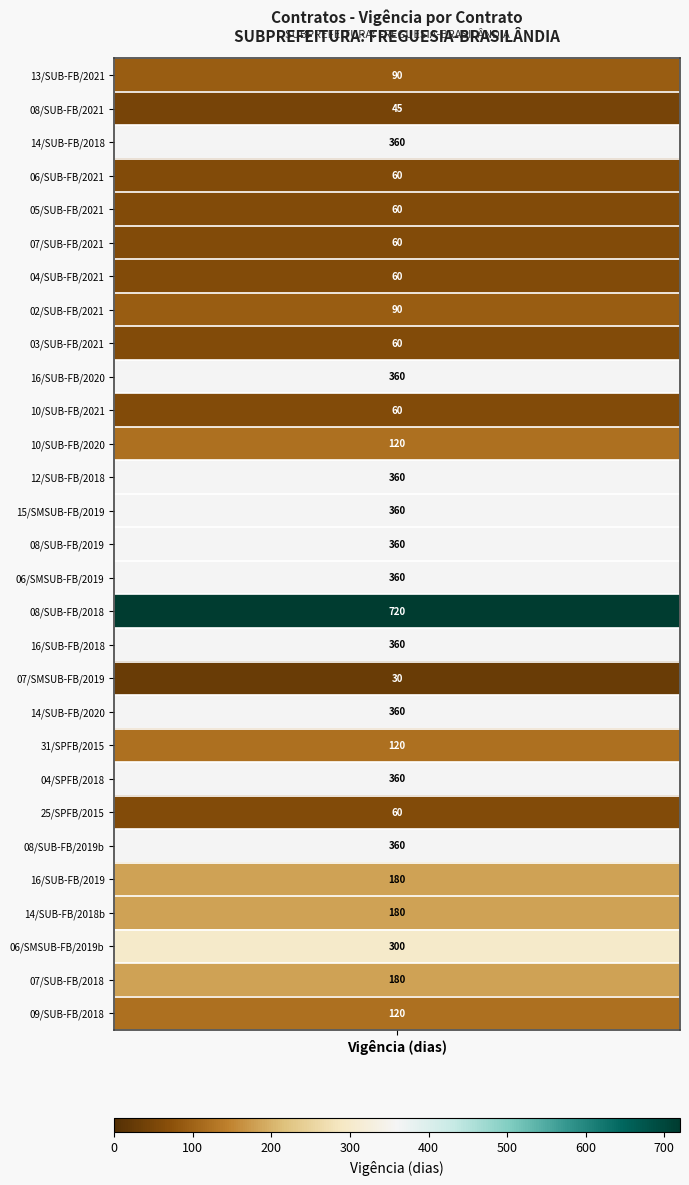

Count the number of values greater than 180.

12